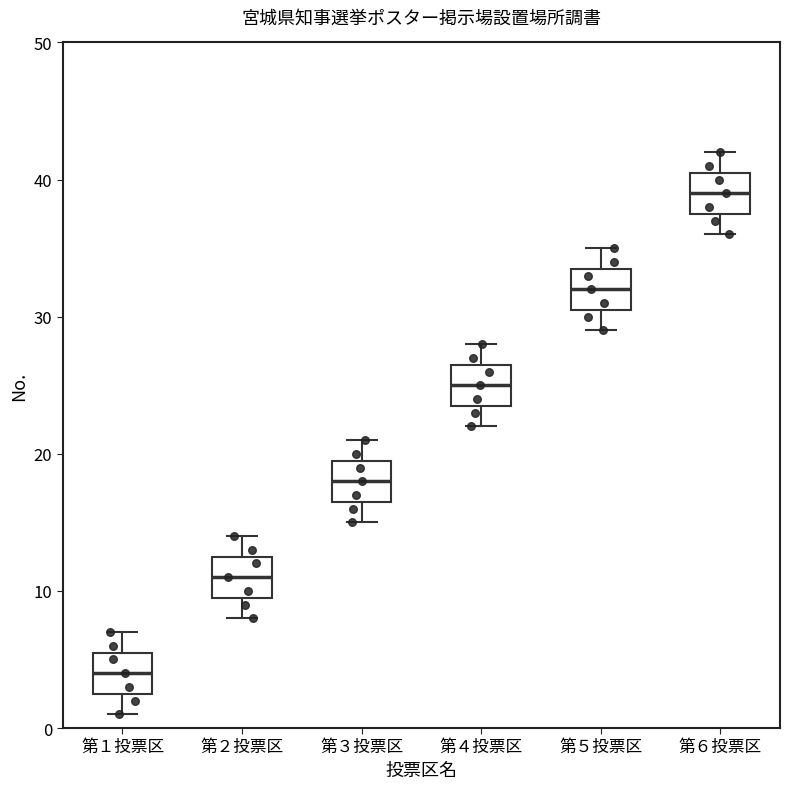

Reading left to right, transcribe this box plot: for each box, give where its median line is, the range the box spans, and where its two whiskers end, as read against the y-axis. The values are not printed on the chart, so give them approximately, as read against the axis.

第１投票区: median 4, box 3 to 6, whiskers 1 to 7
第２投票区: median 11, box 10 to 13, whiskers 8 to 14
第３投票区: median 18, box 17 to 20, whiskers 15 to 21
第４投票区: median 25, box 24 to 27, whiskers 22 to 28
第５投票区: median 32, box 31 to 34, whiskers 29 to 35
第６投票区: median 39, box 38 to 41, whiskers 36 to 42